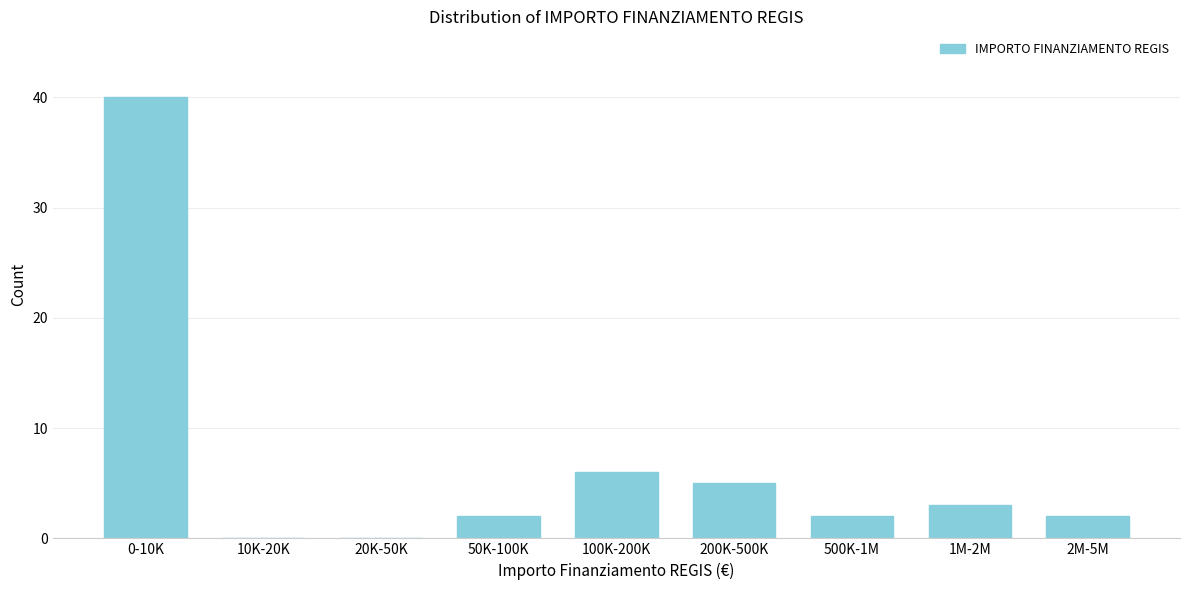

Reading right to left, transcribe all the data shown in this chart.

2M-5M=2	1M-2M=3	500K-1M=2	200K-500K=5	100K-200K=6	50K-100K=2	20K-50K=0	10K-20K=0	0-10K=40